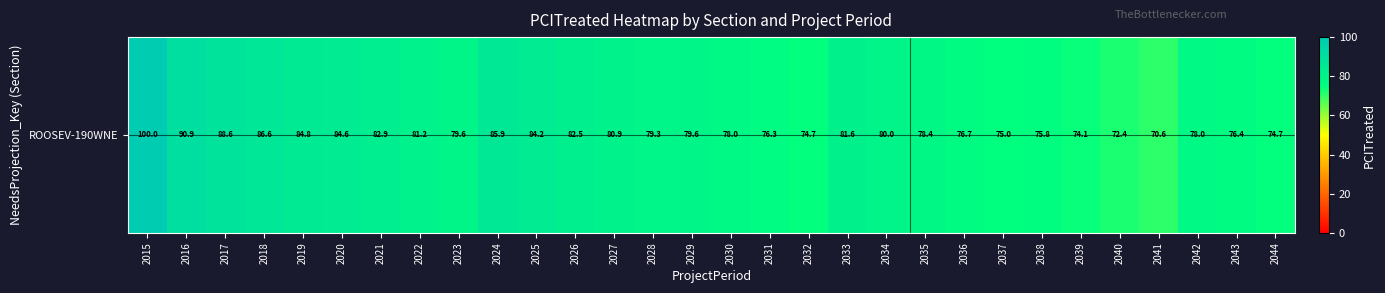

What is the smallest value displayed?

70.6